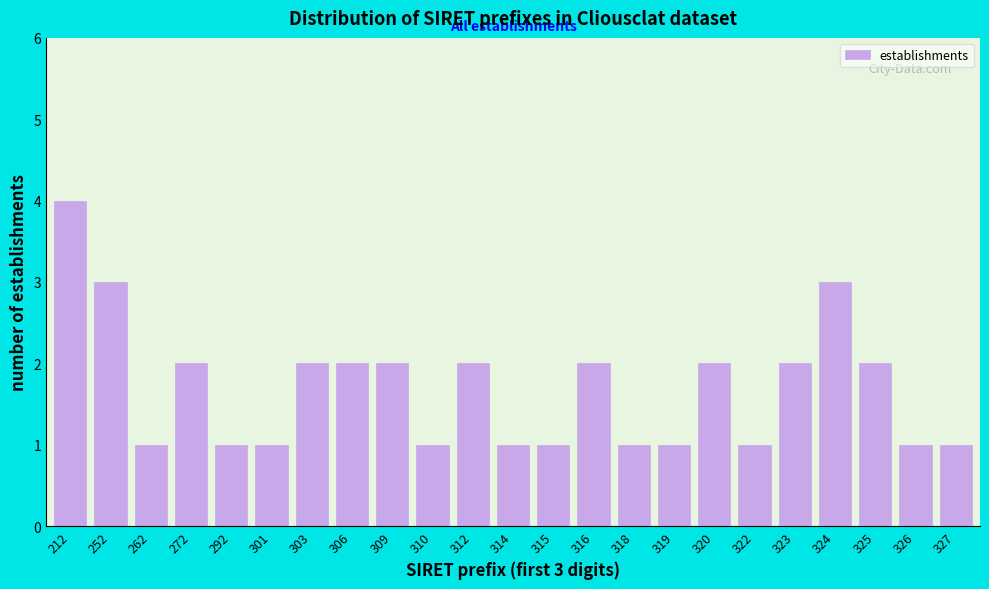

Reading right to left, extract all data points from this chart.

327=1	326=1	325=2	324=3	323=2	322=1	320=2	319=1	318=1	316=2	315=1	314=1	312=2	310=1	309=2	306=2	303=2	301=1	292=1	272=2	262=1	252=3	212=4